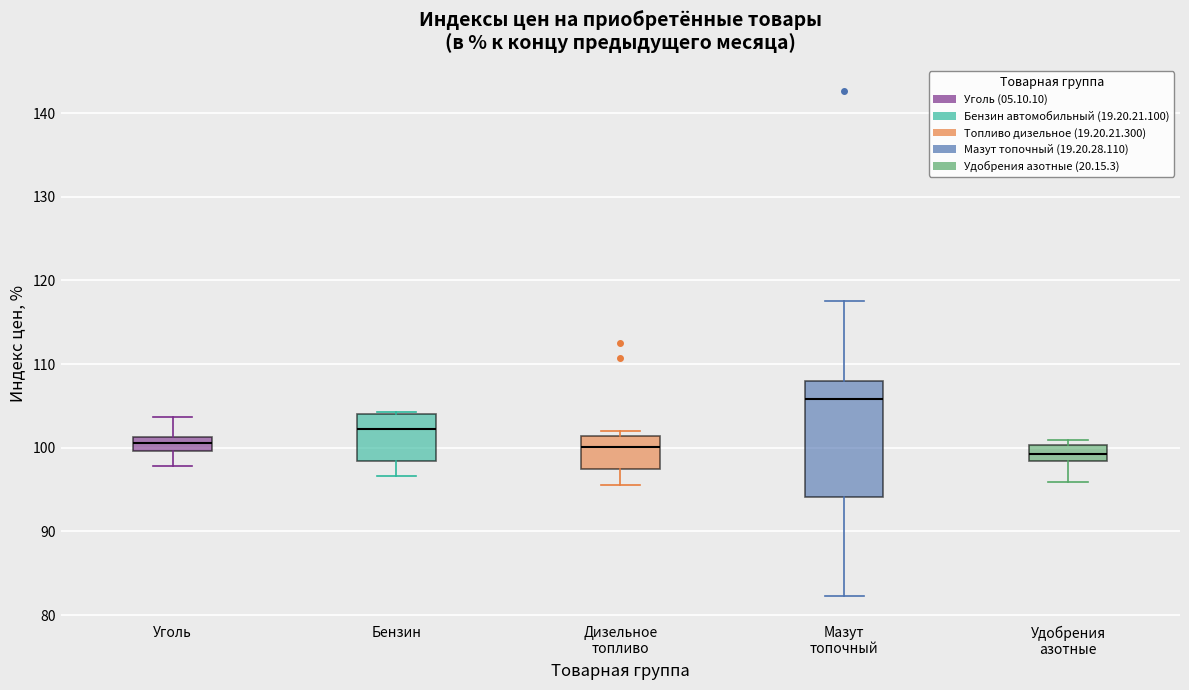

Comparing the boxes themselves (not the whiskers), which one is the tallest?

Мазут топочный